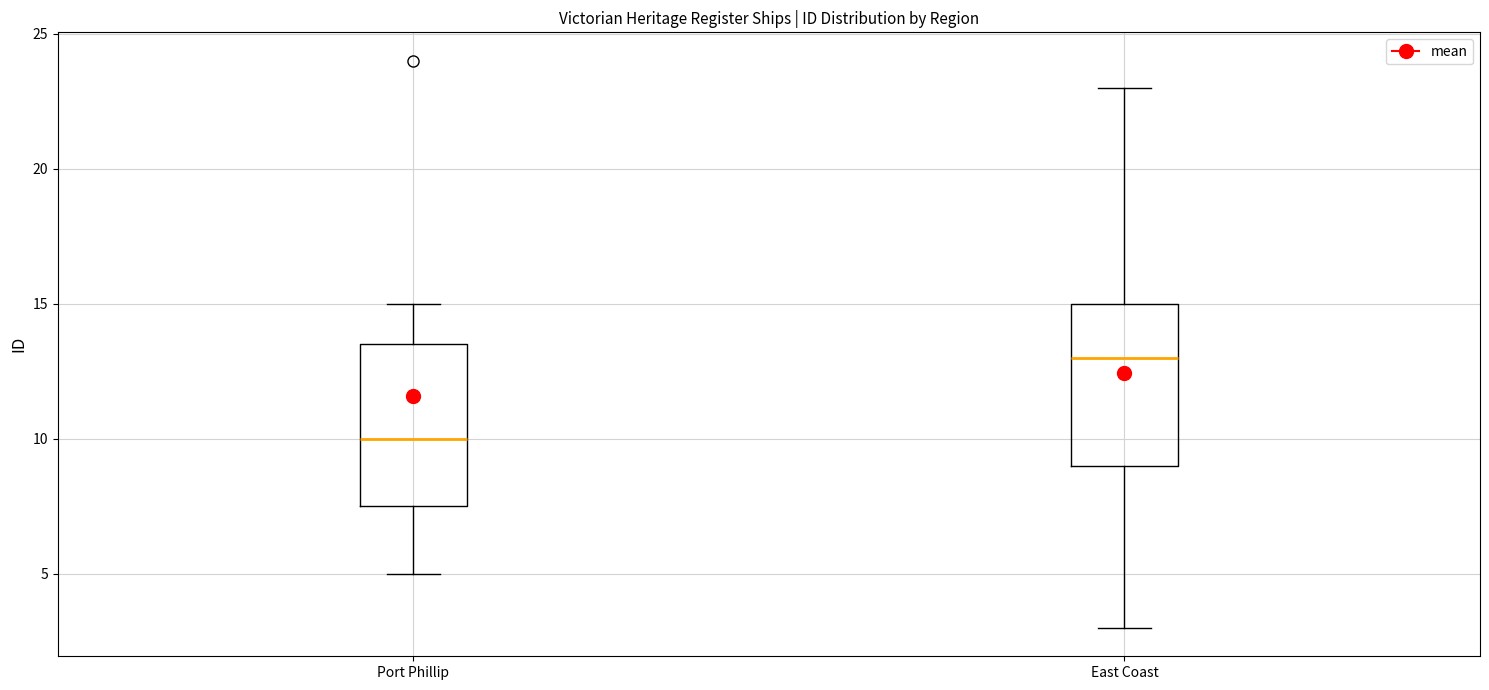

Reading left to right, read every box against the y-axis: the position of its median line, the range the box covers, and the ends of its whiskers. The values are not printed on the chart, so give them approximately, as read against the axis.

Port Phillip: median 10.0, box 7.5 to 13.5, whiskers 5.0 to 15.0
East Coast: median 13.0, box 9.0 to 15.0, whiskers 3.0 to 23.0